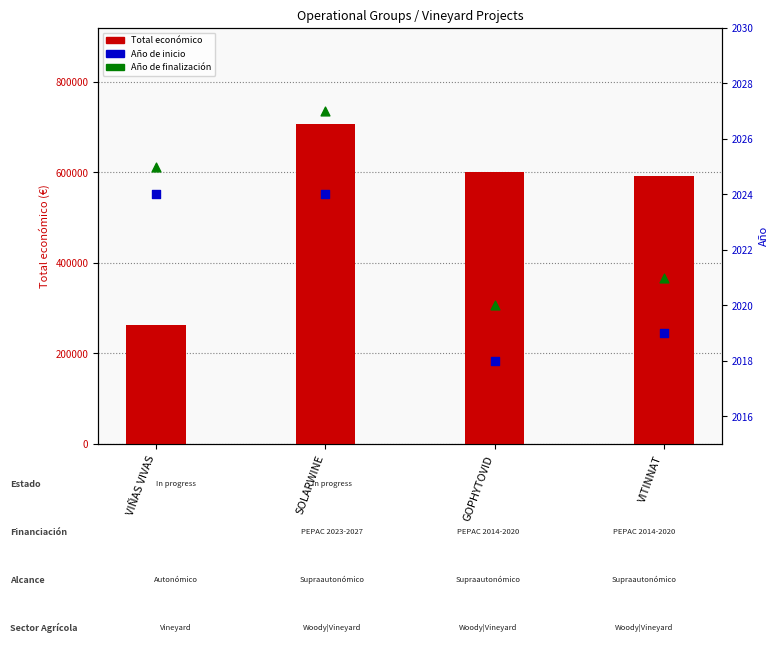

At how many categories does at least one series exceed 143828?

4